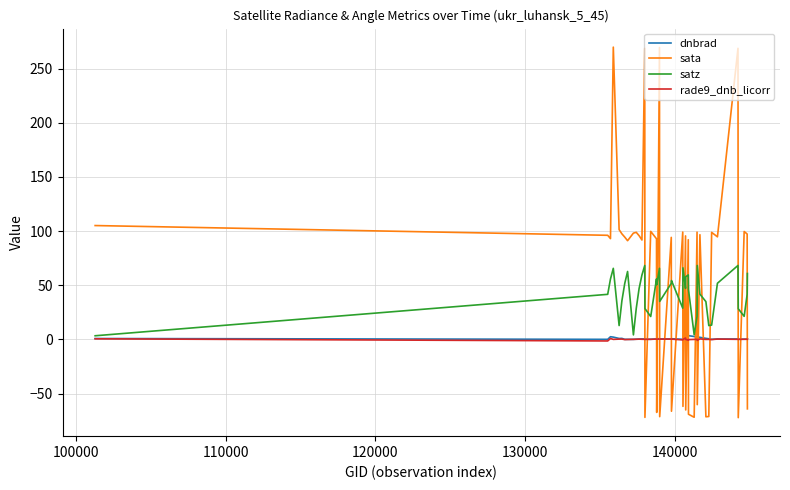

After their last crossing, which series has the higher values: dnbrad or sata?

dnbrad